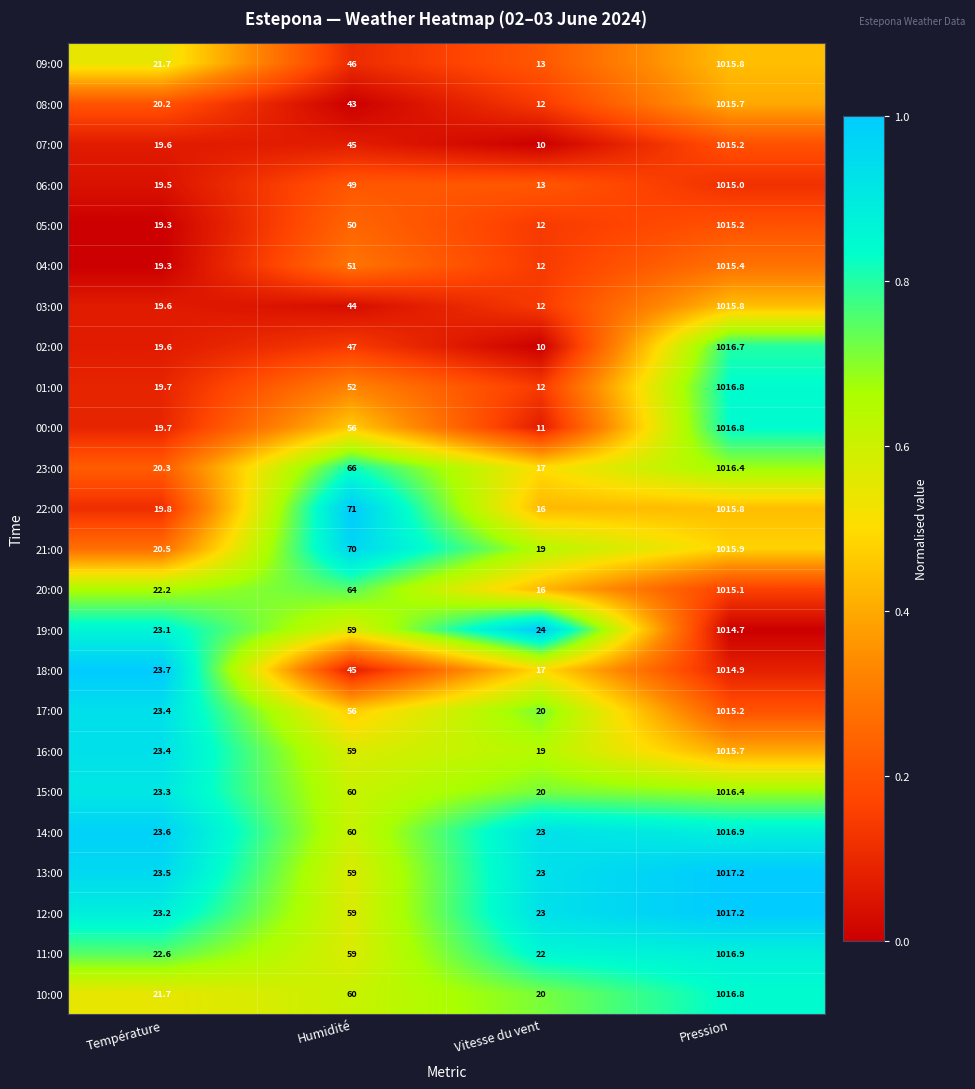

What is the difference between the 13:00 values at Température and Pression?

993.7